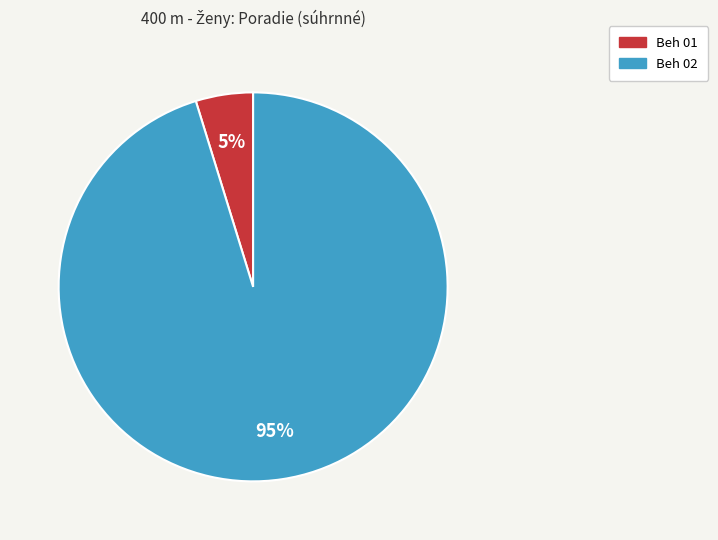

To the nearest percent, what is the difference between the largest and smallest slice percentages?

90%